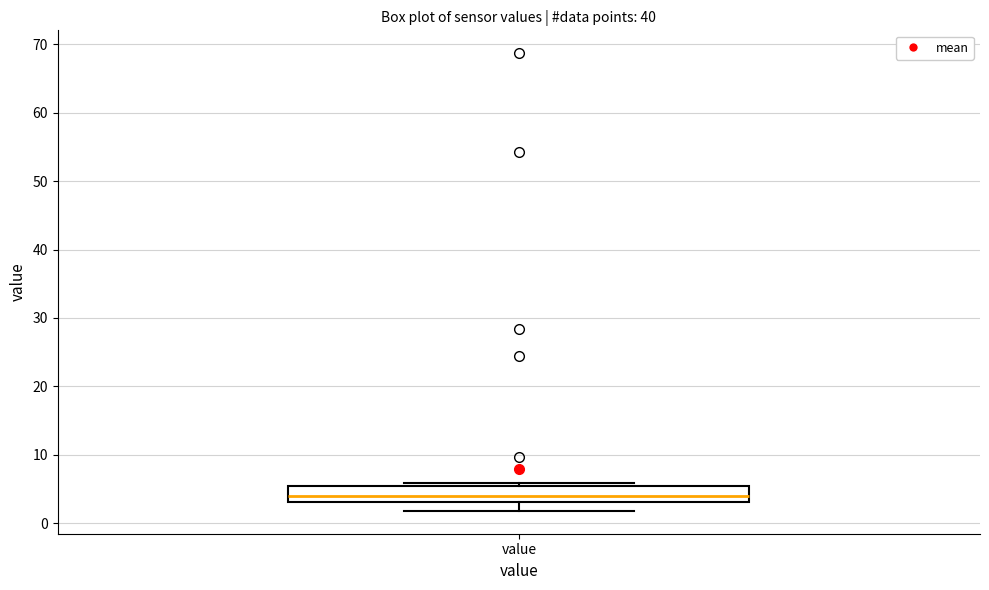

Where does the median line of the box for value sit on the y-axis? The values are not printed on the chart, so give them approximately, as read against the axis.

4